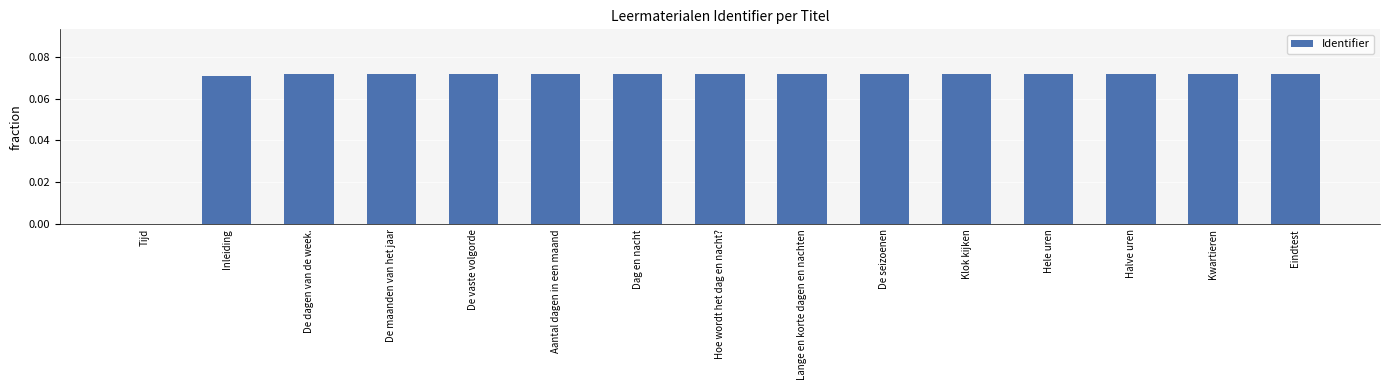

What is the change in value from Tijd to De maanden van het jaar?

+0.1